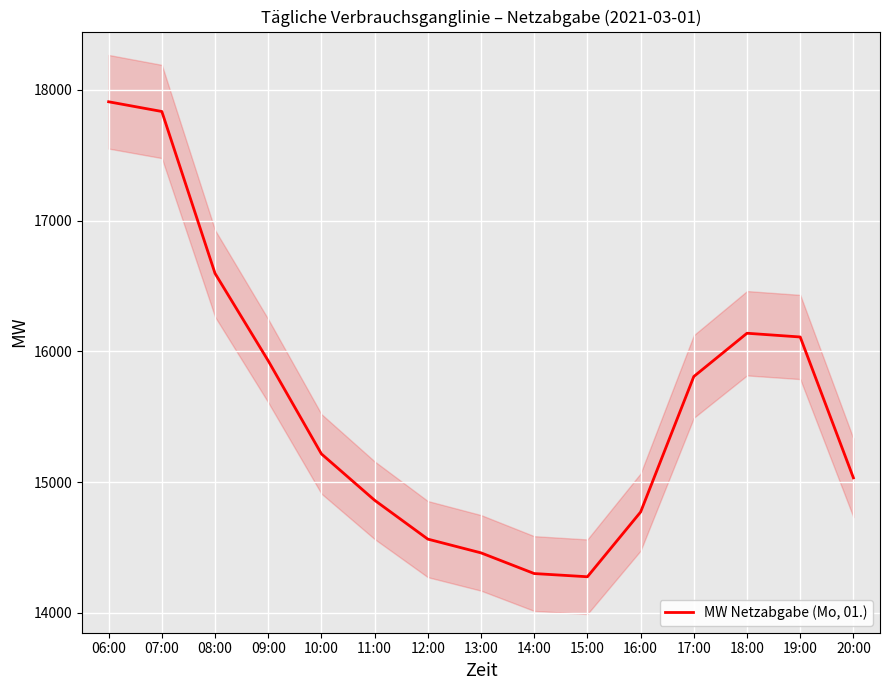

What position from the right is 17:00?

4